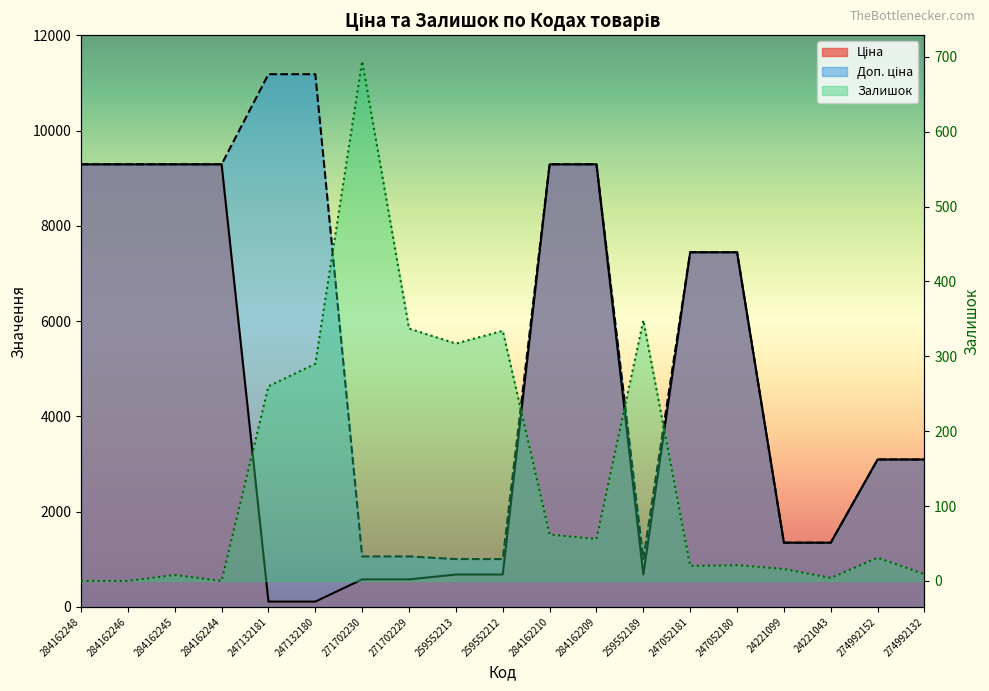

Rank the categories by Залишок value from lowest to highest.

284162248, 284162246, 284162244, 24221043, 284162245, 274992132, 24221099, 247052181, 247052180, 274992152, 284162209, 284162210, 247132181, 247132180, 259552213, 259552212, 271702229, 259552189, 271702230